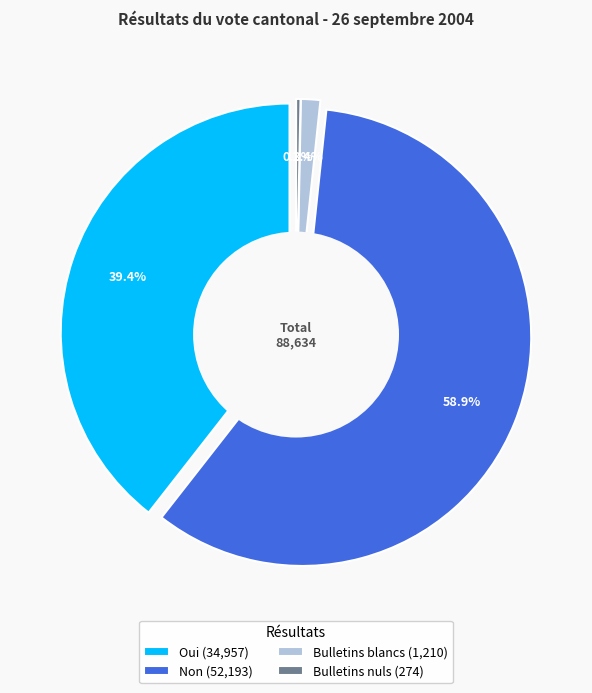

The Bulletins blancs slice represents 11% of the pie. True or false?

False